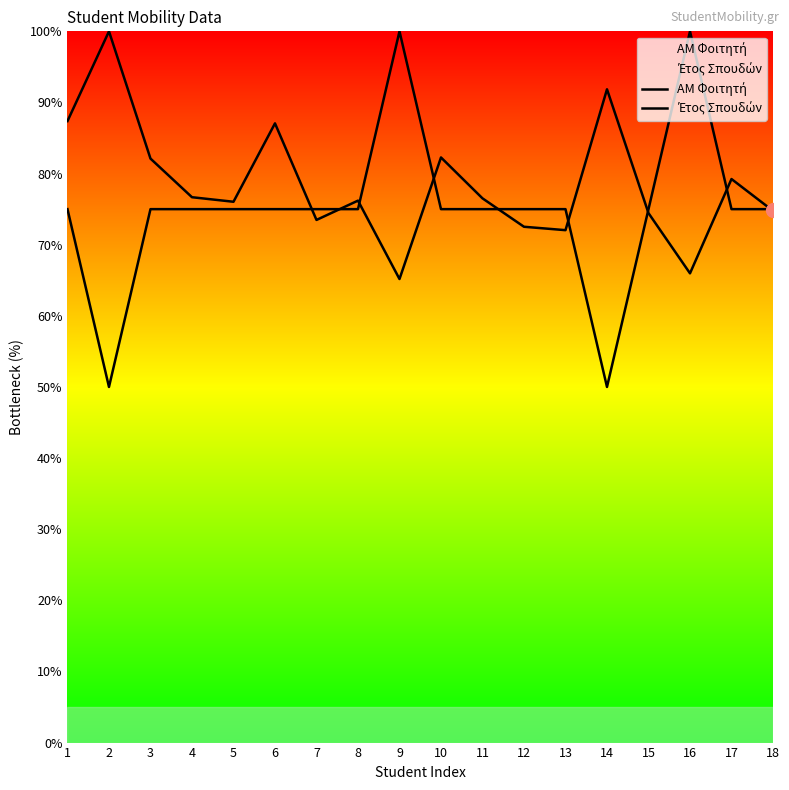

At how many categories does at least one series exceed 79?

9